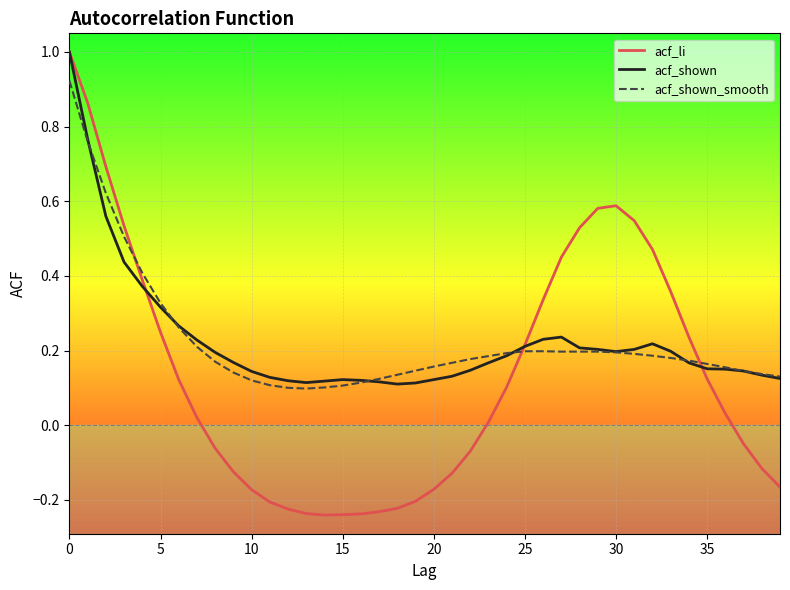

Which series has the widest spread of values?

acf_li